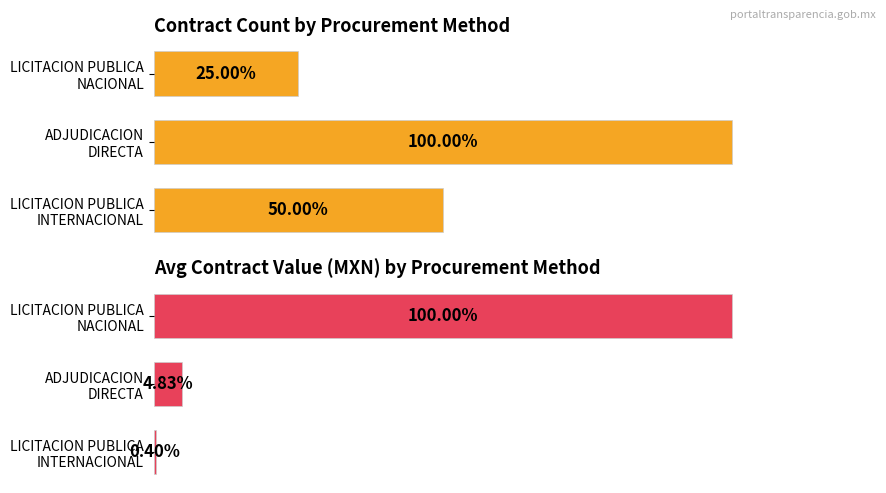

How many data points in Count of contracts are less than 4?

1